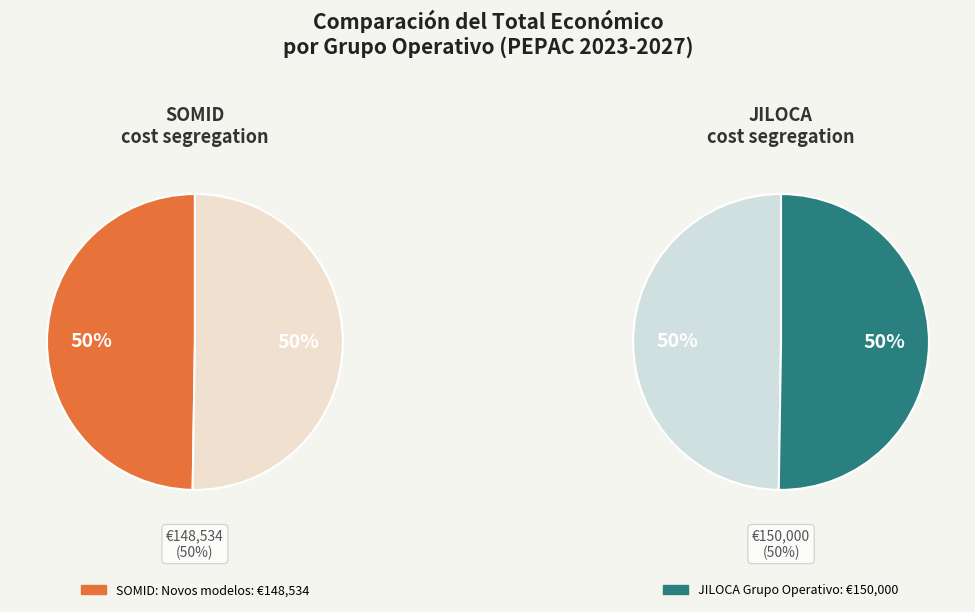

How many segments does this pie chart have?

2